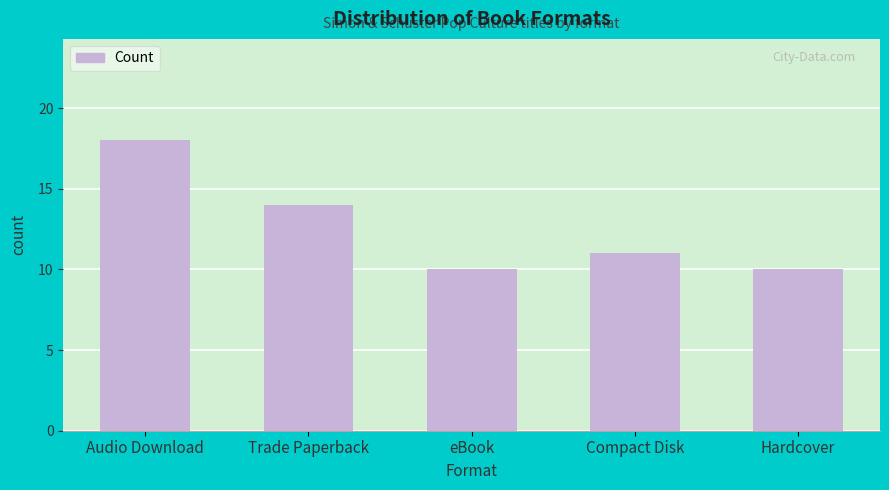

What value does the data have at Hardcover?

10